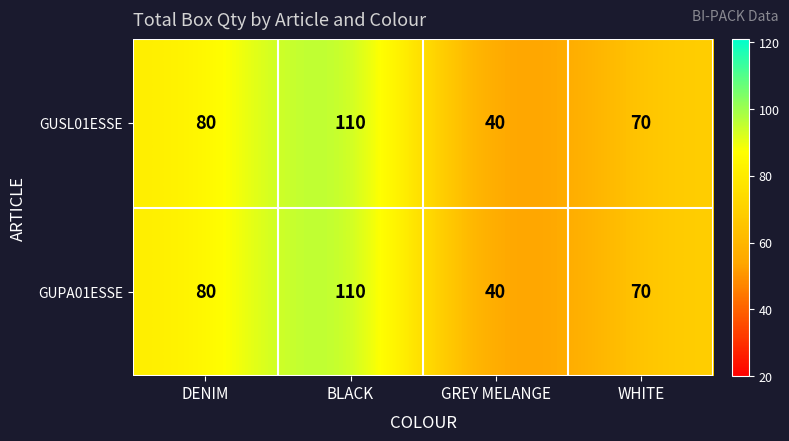

What is the sum of the GUSL01ESSE values at BLACK and DENIM?

190